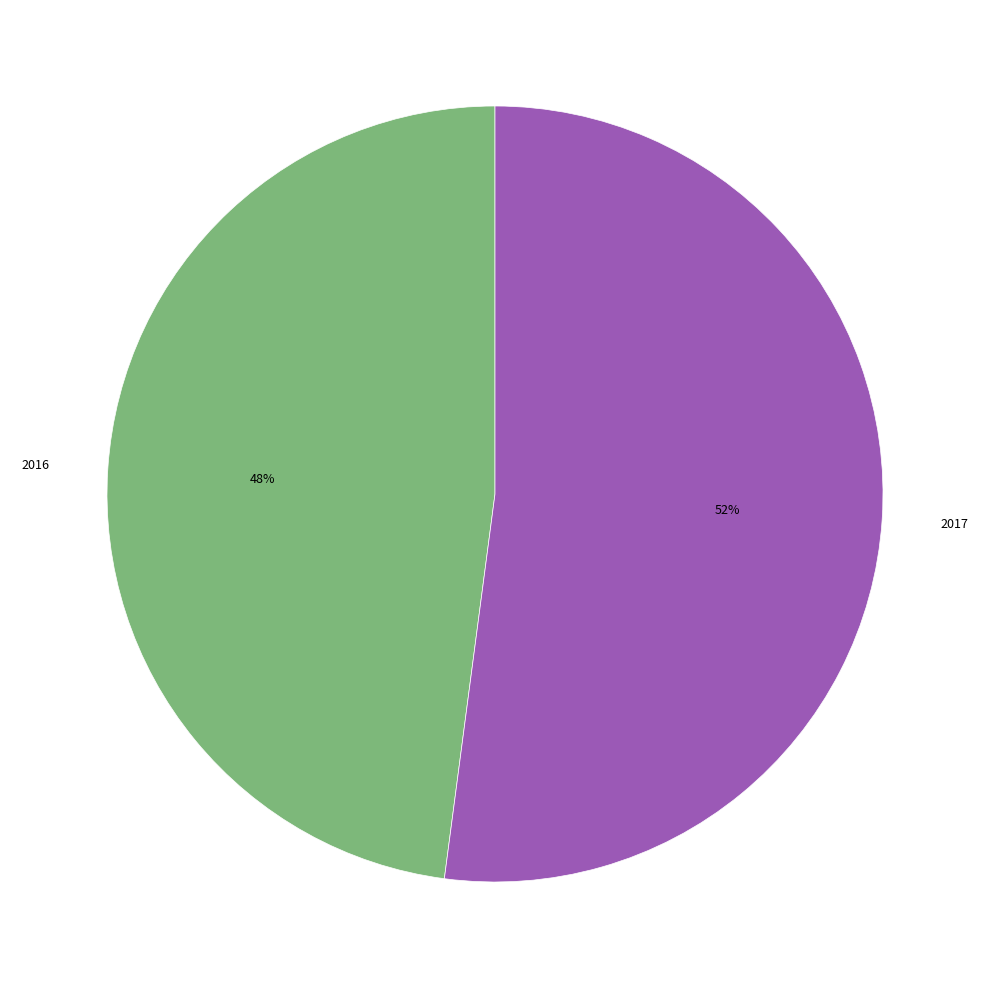

Combined, do 2016 and 2017 account for over 50%?

Yes